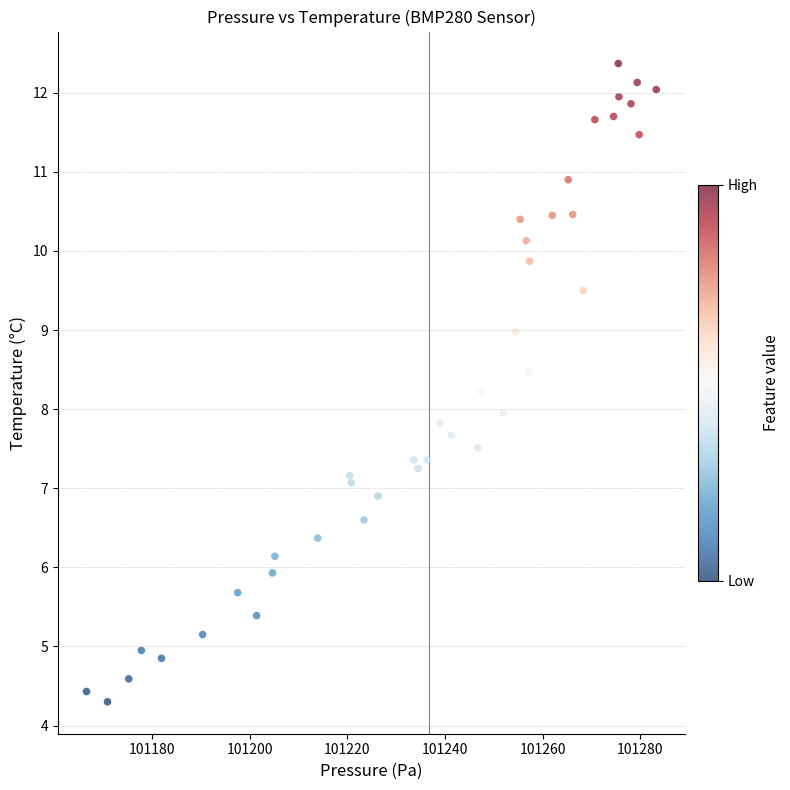

What is the range of X values (max minus min)?

116.8